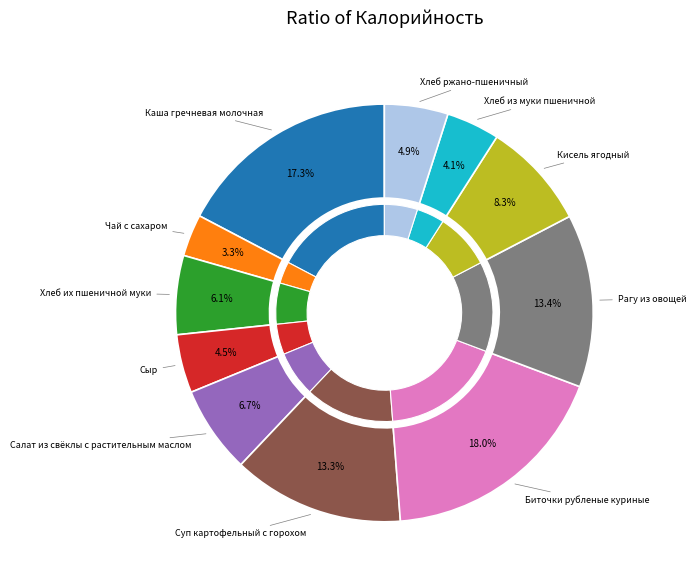

The Хлеб из муки пшеничной slice represents 4% of the pie. True or false?

True